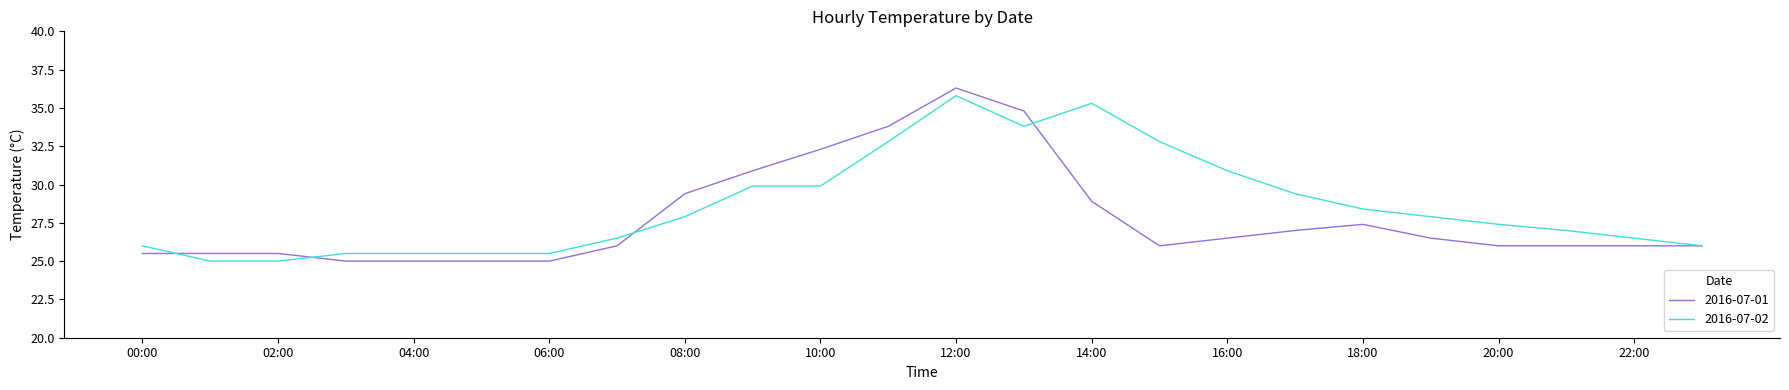

How many lines are shown in the chart?

2